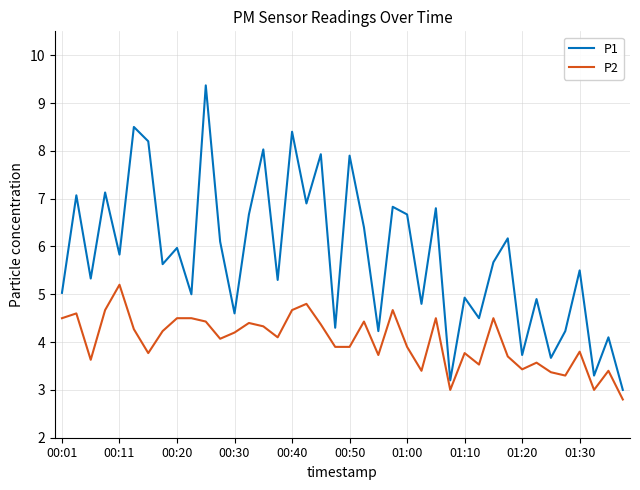

Does the chart have visible grid lines?

Yes